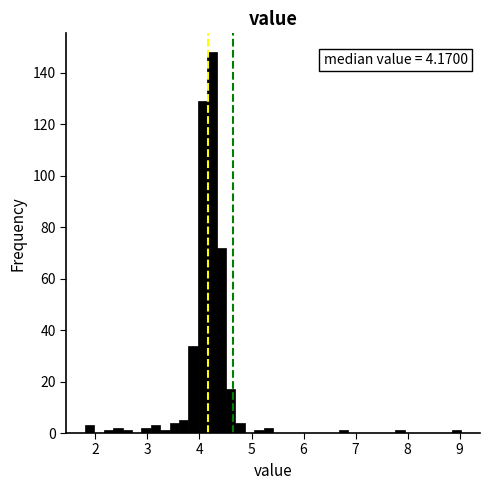

Read against the x-axis, roughly where is the centre of the tallest bar?

4.2